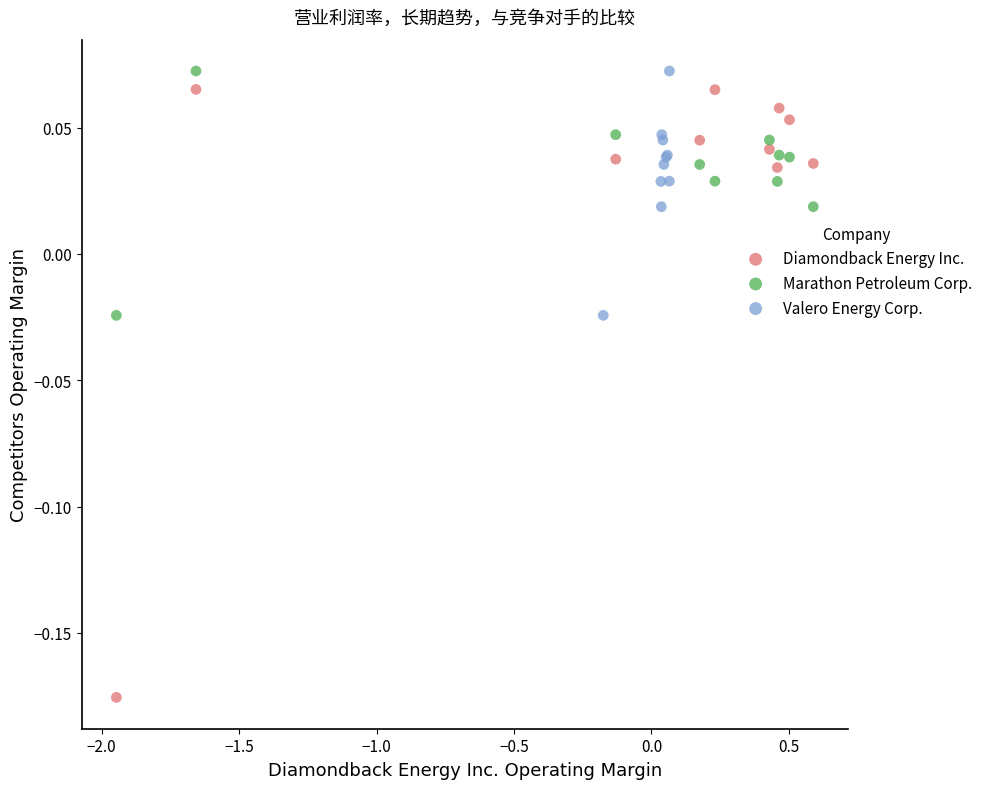

Which series has the largest Y range (max minus min)?

Diamondback Energy Inc.